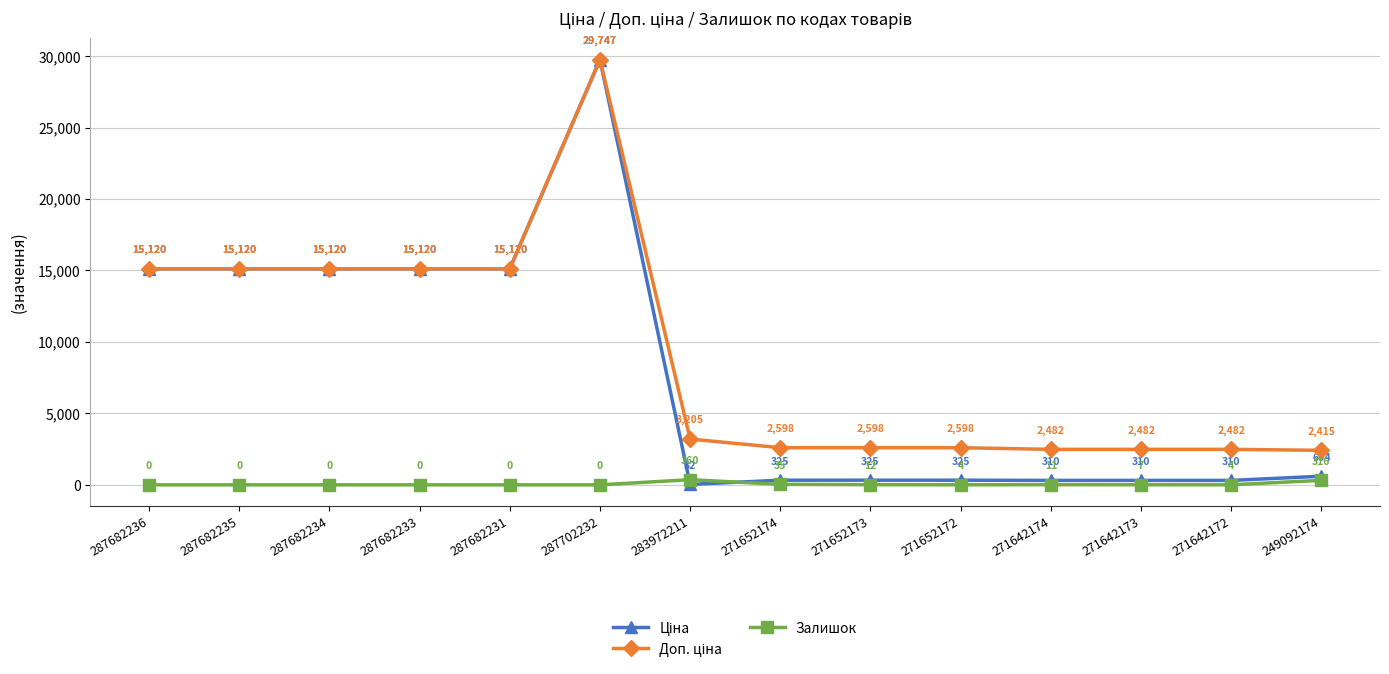

What is the total value across all series at 287682231?

30240.0